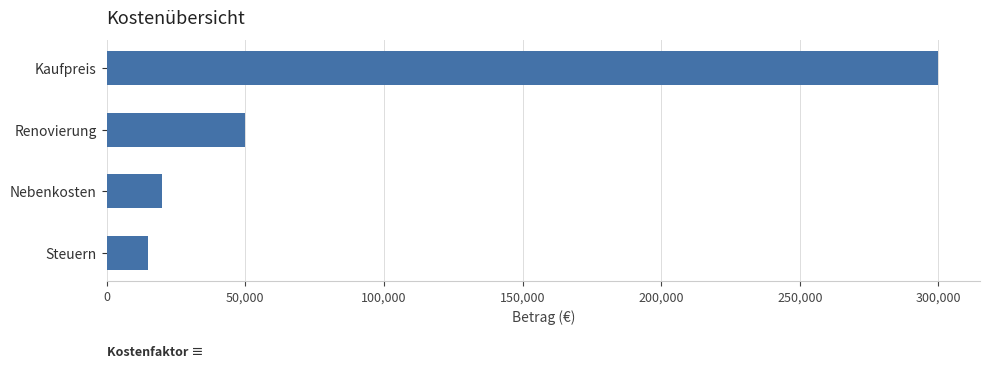

Is it true that the value at Renovierung is 50000?

True